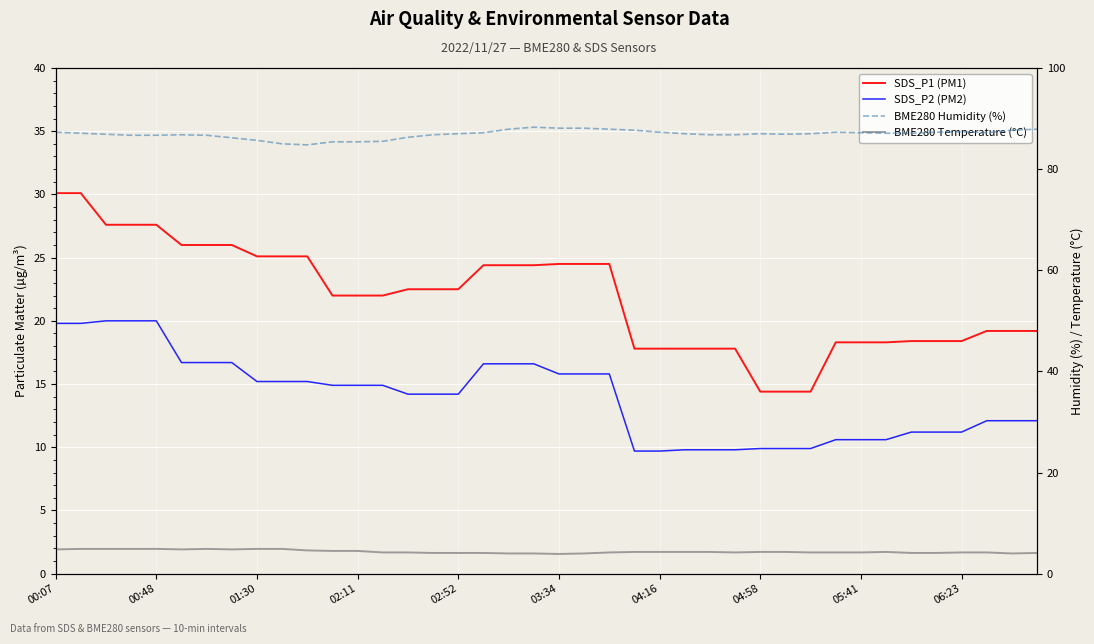

True or false: BME280 Temperature (°C) has a value of 1.3 at 03:34.

False